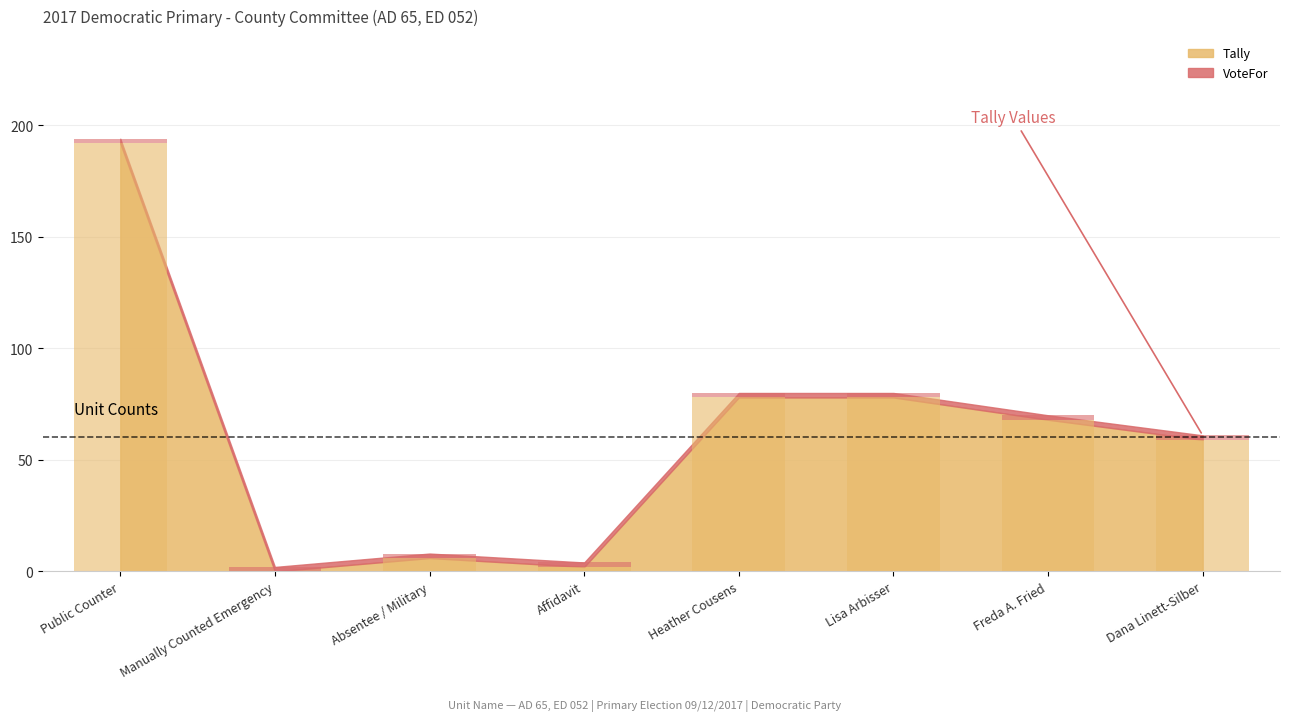

What is the label of the 6th bar from the left?

Lisa Arbisser